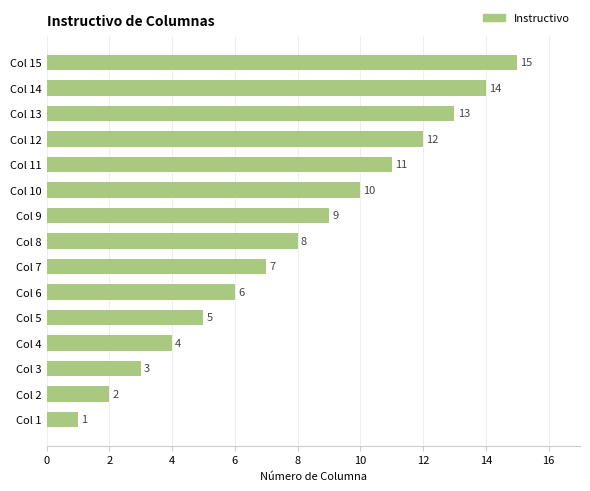

What is the difference between the maximum and minimum values?

14